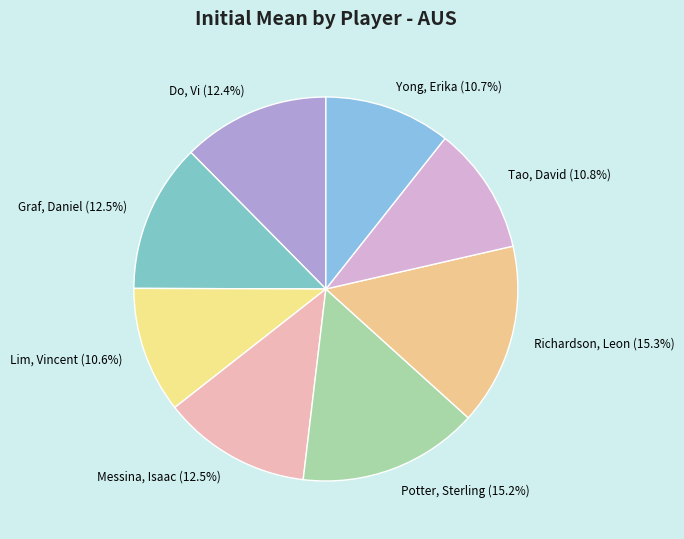

How many slices are in this pie chart?

8